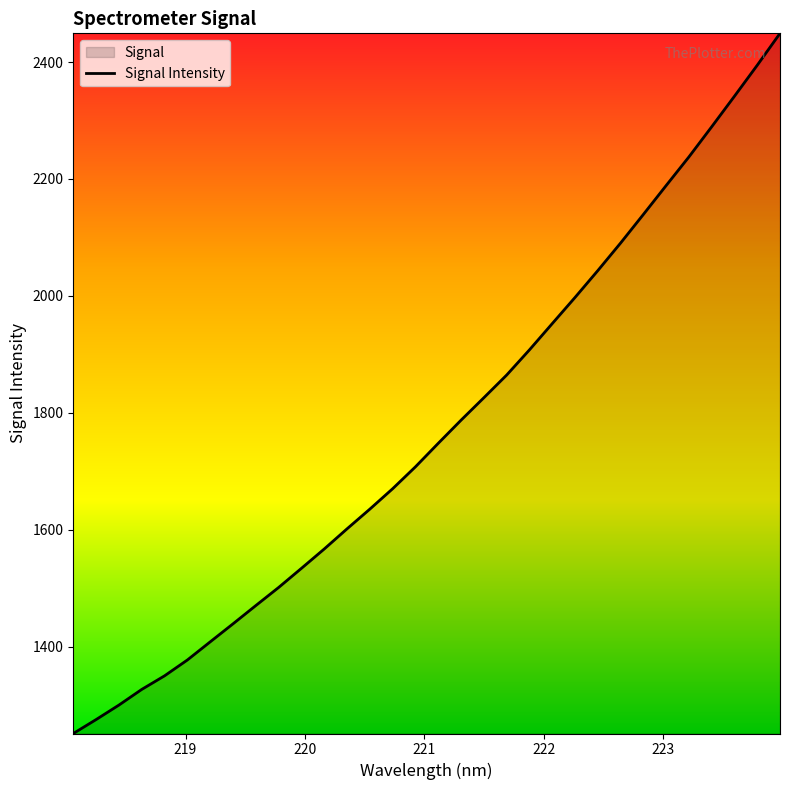

Does the chart display data point markers on the line(s)?

No